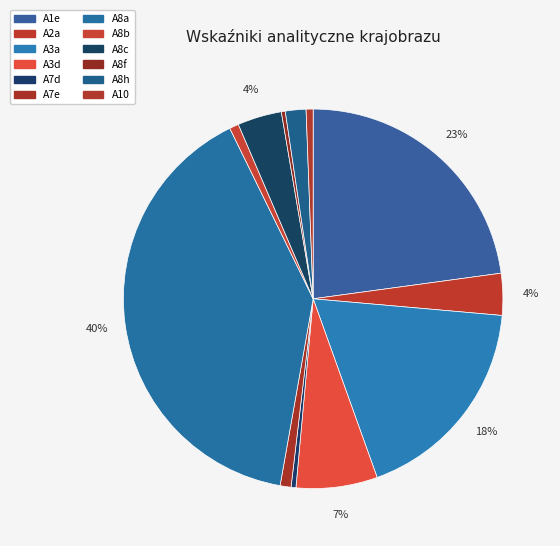

The A8h slice represents 2% of the pie. True or false?

True